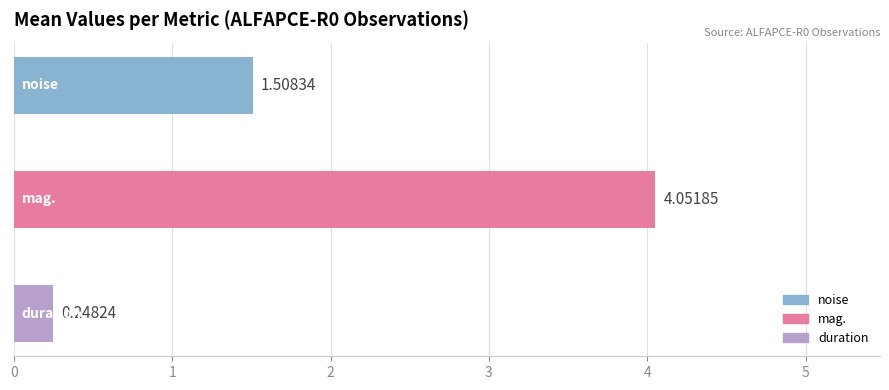

What is the sum of all values?

5.8